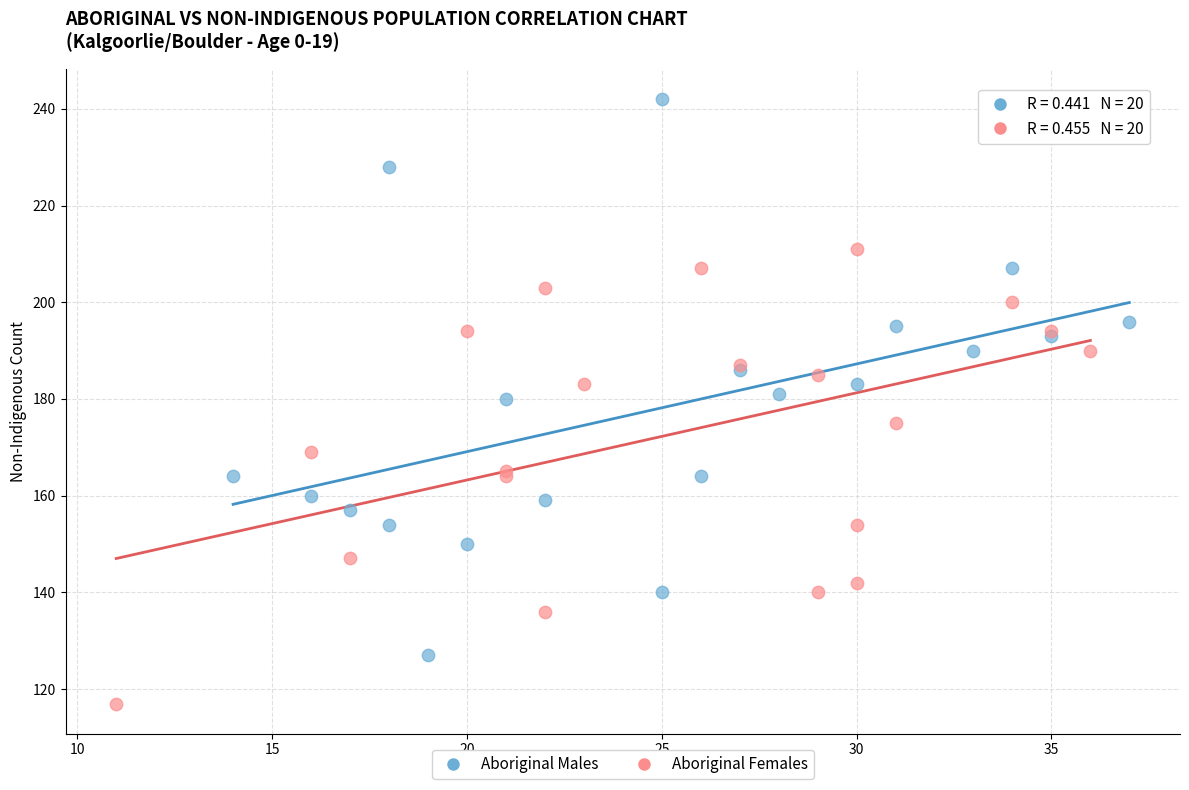

Which series contains the lowest Y value?

Aboriginal Females